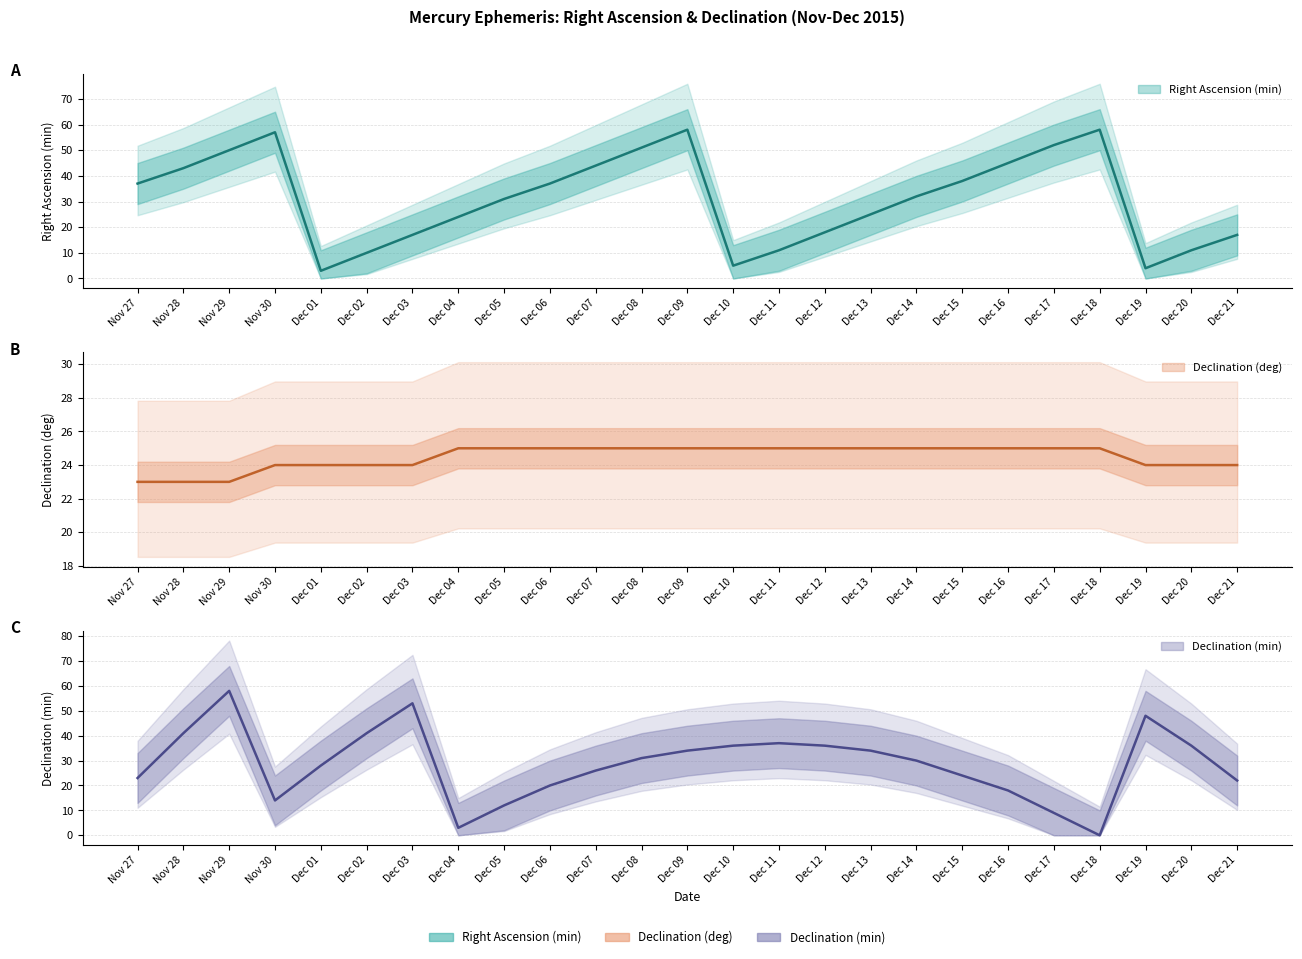

Between Dec 18 and Dec 06, which is larger?

Dec 18